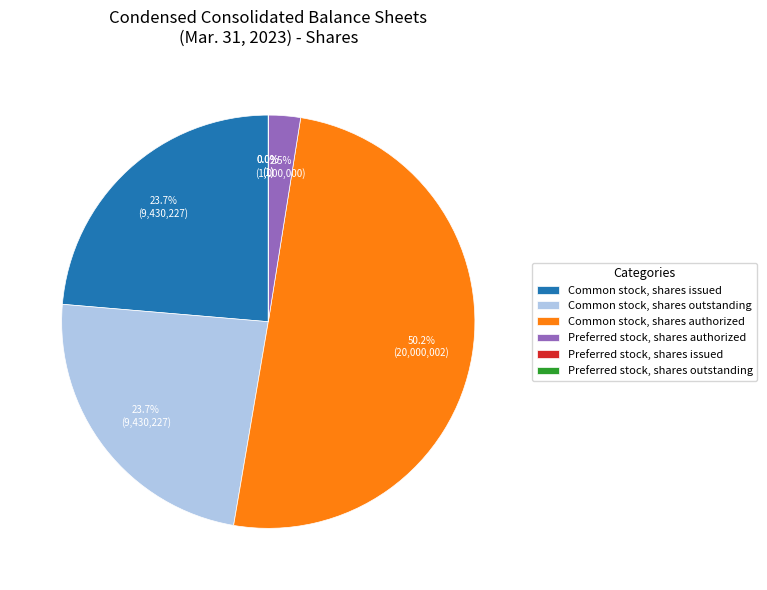

How many slices are in this pie chart?

6